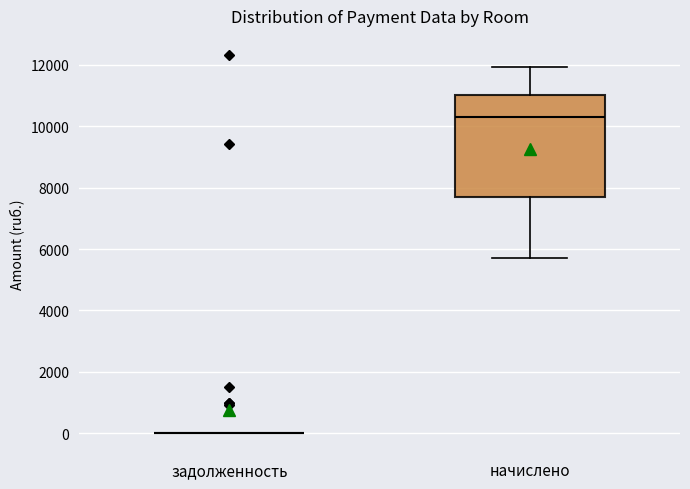

Which box is the tallest, from its lower edge to its upper edge?

начислено